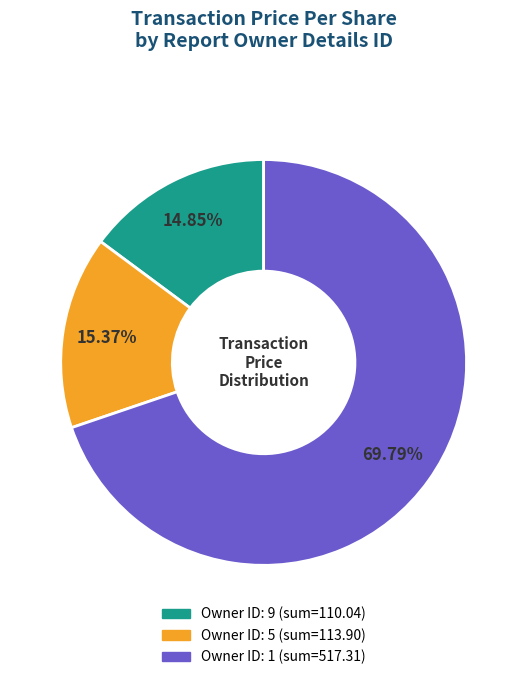

Does any single category account for the majority?

Yes